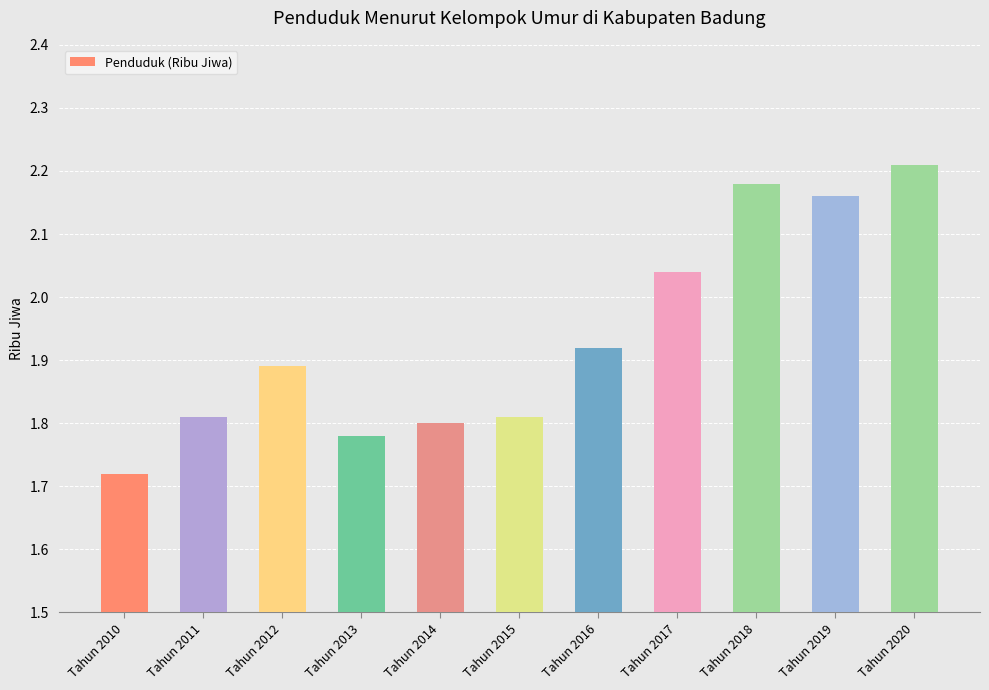

Does the chart contain any negative values?

No